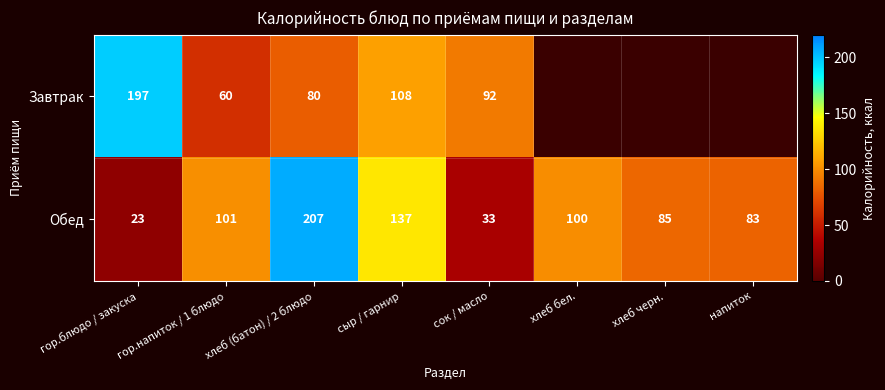

At how many categories does at least one series exceed 184?

2